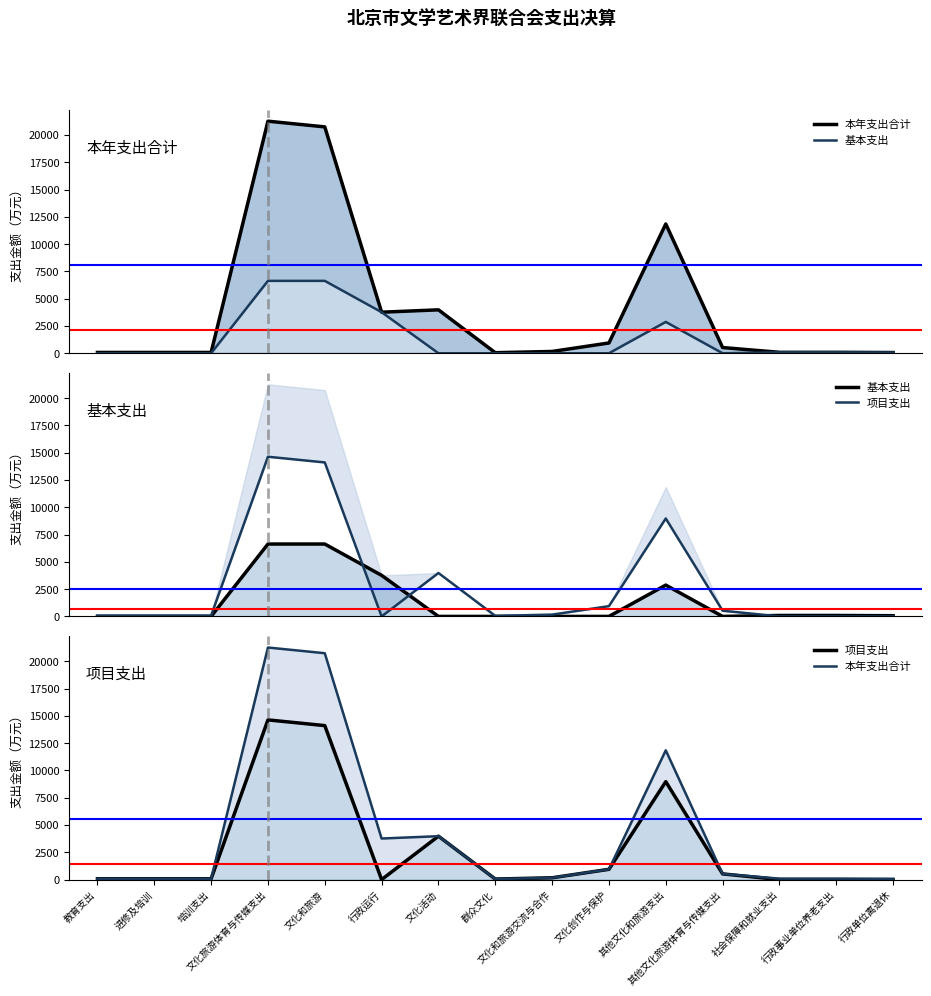

Which category has the lowest value in the 基本支出 series?

教育支出